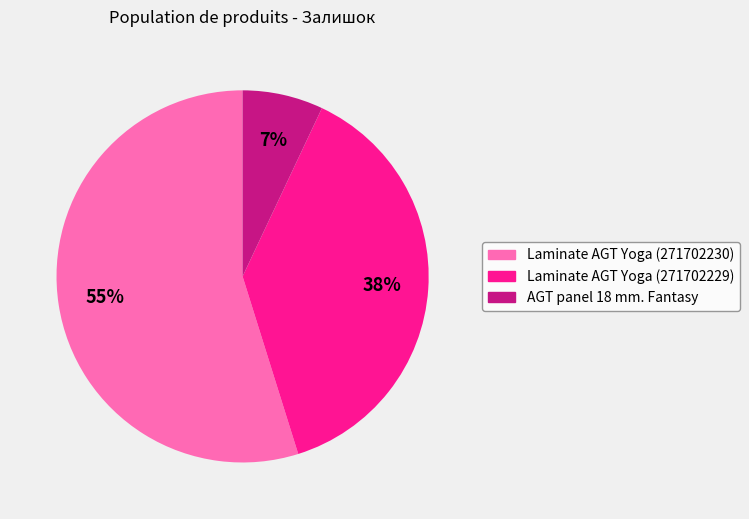

Which has a higher value, Laminate AGT Yoga (271702230) or Laminate AGT Yoga (271702229)?

Laminate AGT Yoga (271702230)